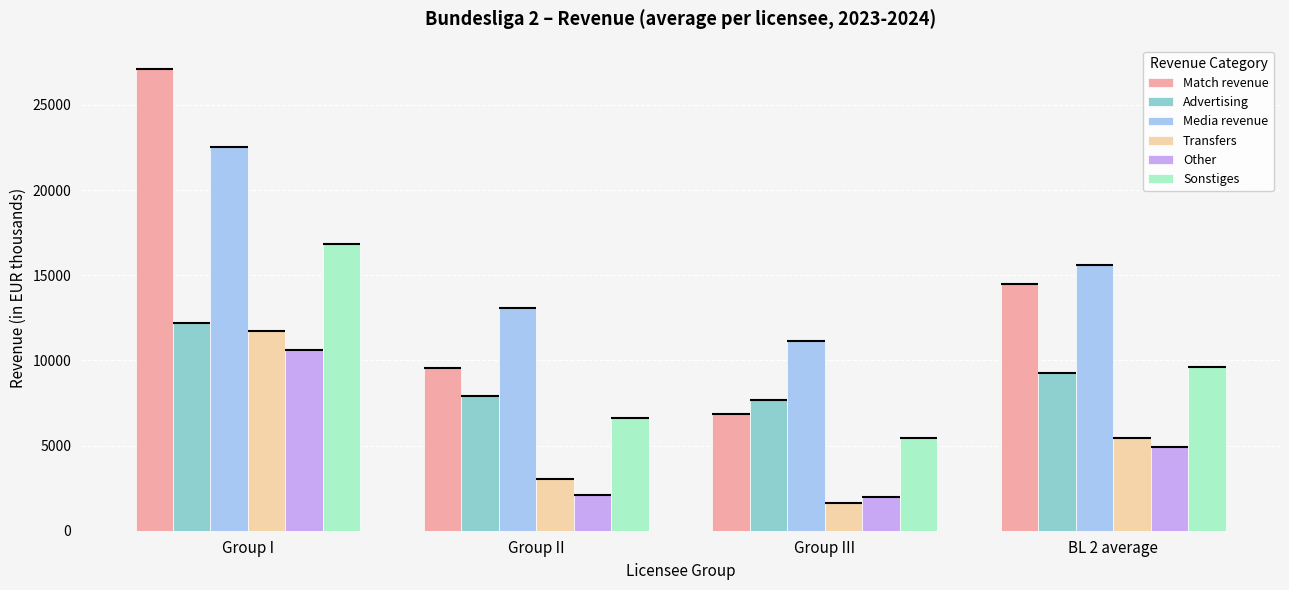

How many series are shown in this chart?

6